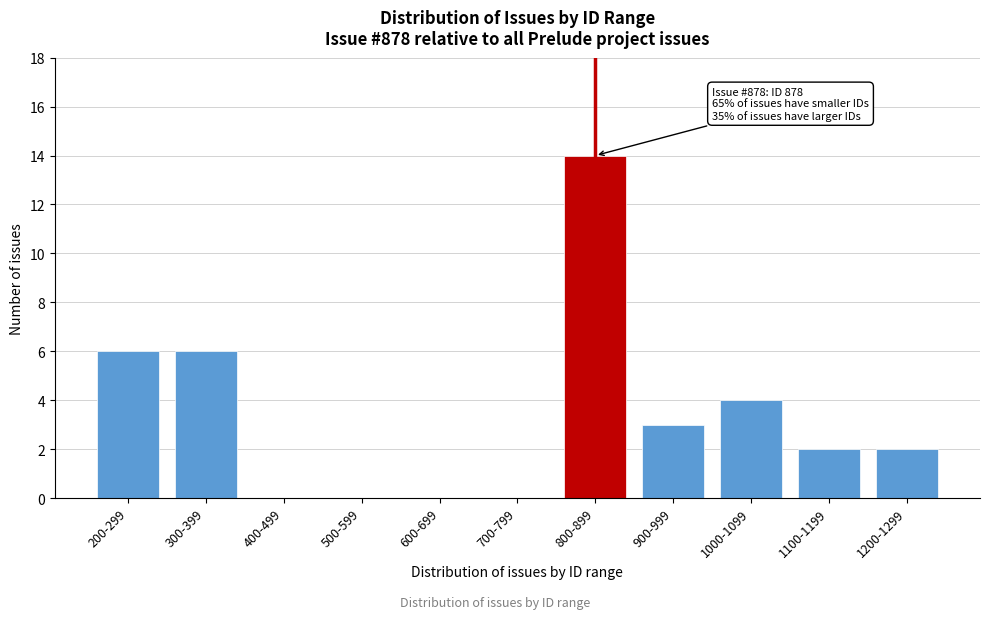

Reading left to right, what are all the values shown in this chart?

200-299=6	300-399=6	400-499=0	500-599=0	600-699=0	700-799=0	800-899=14	900-999=3	1000-1099=4	1100-1199=2	1200-1299=2